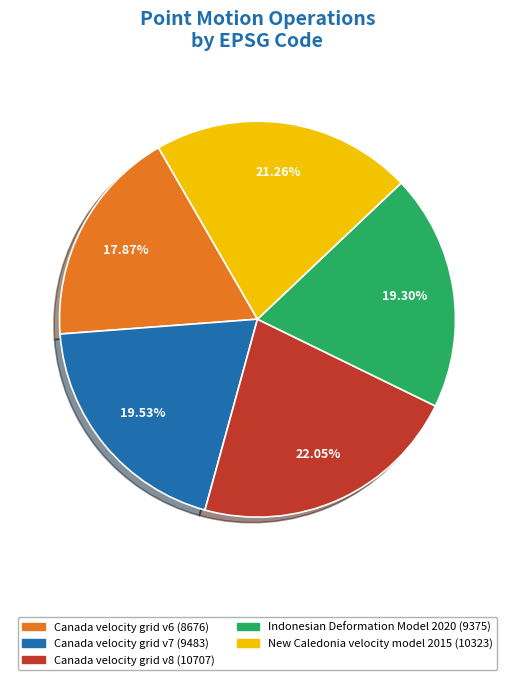

What percentage do New Caledonia velocity model 2015 and Canada velocity grid v6 together represent?

39.1%